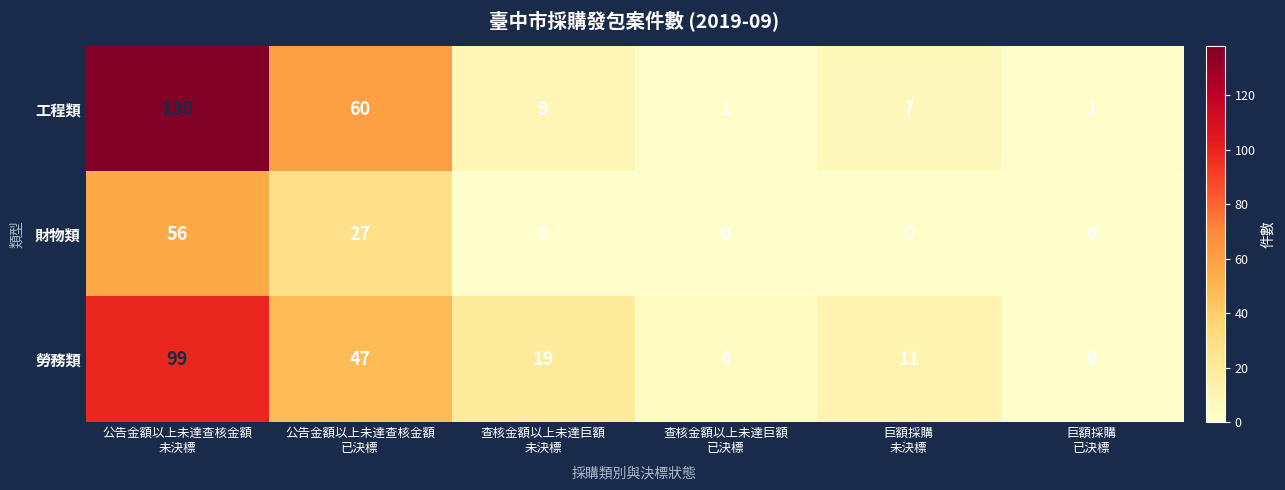

Reading right to left, transcribe all the data shown in this chart.

工程類: 1	7	1	9	60	138
財物類: 0	0	0	0	27	56
勞務類: 0	11	4	19	47	99